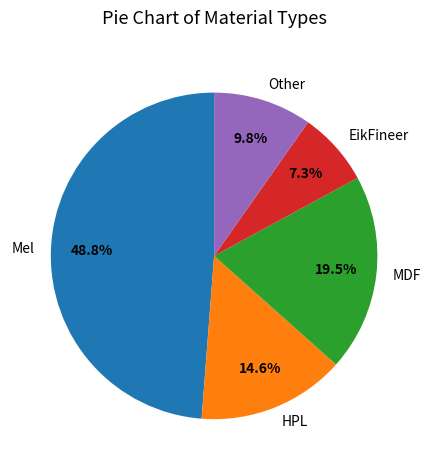

What percentage is the EikFineer slice, to the nearest percent?

7%